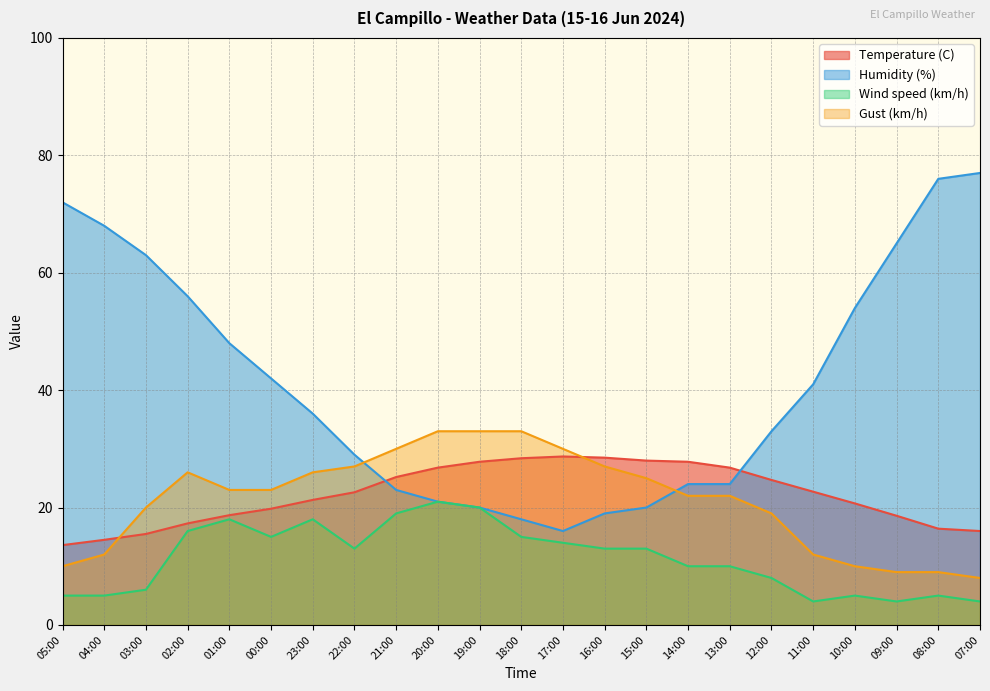

How many intersections are there between Gust (km/h) and Temperature (C)?

2